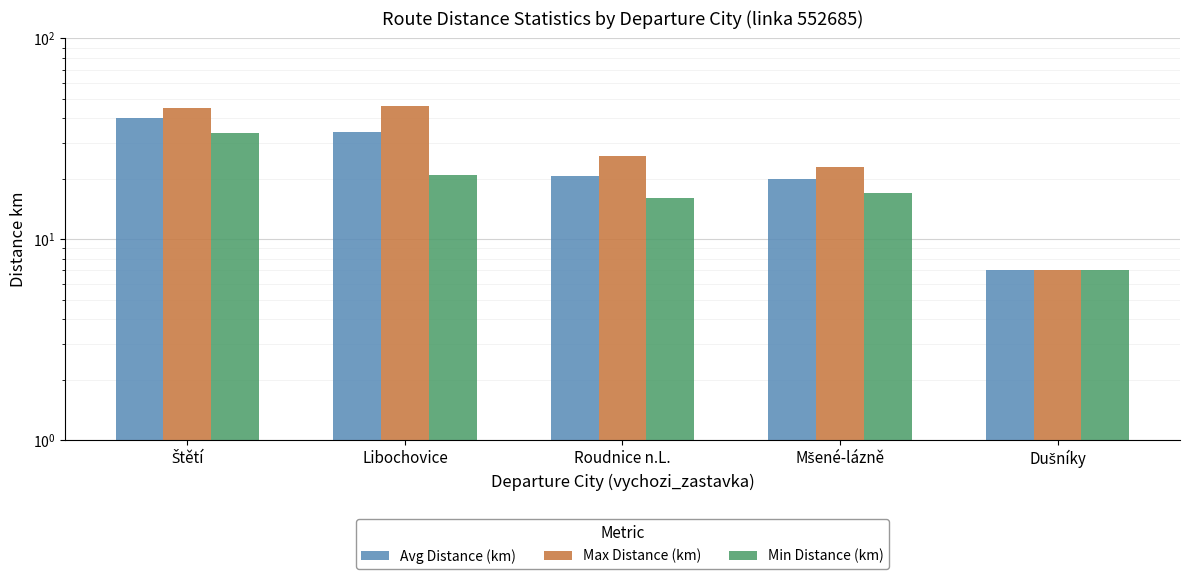

Is it true that Min Distance (km) equals 7.0 at Dušníky?

True